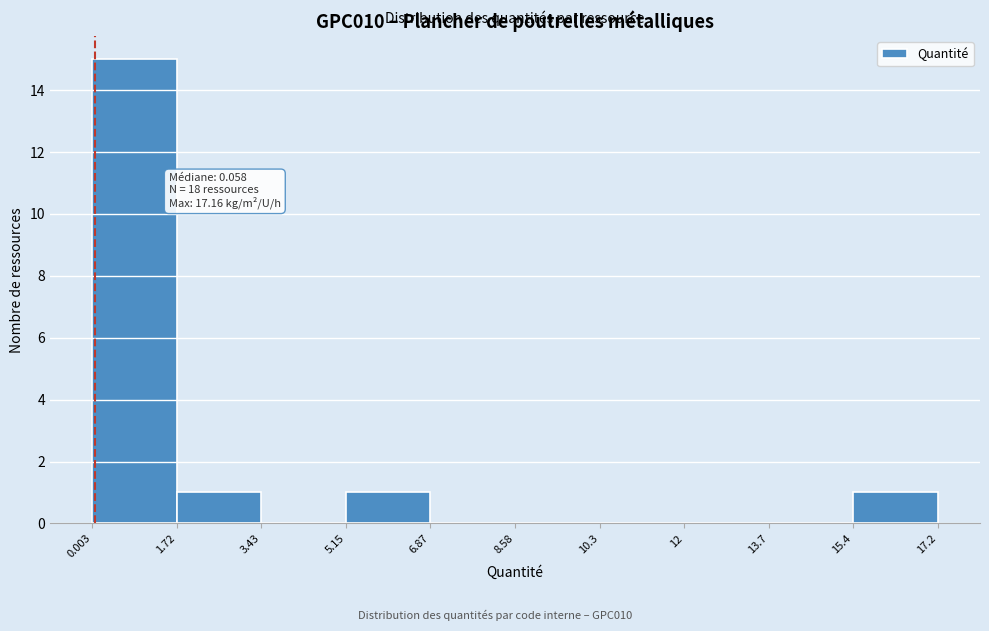

Over which range of the x-axis is the bar tallest?

0.003 to 1.72